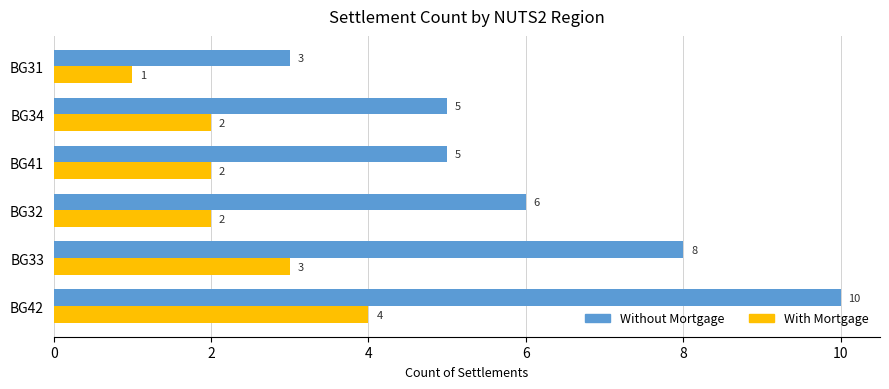

How many data points does each series have?

6